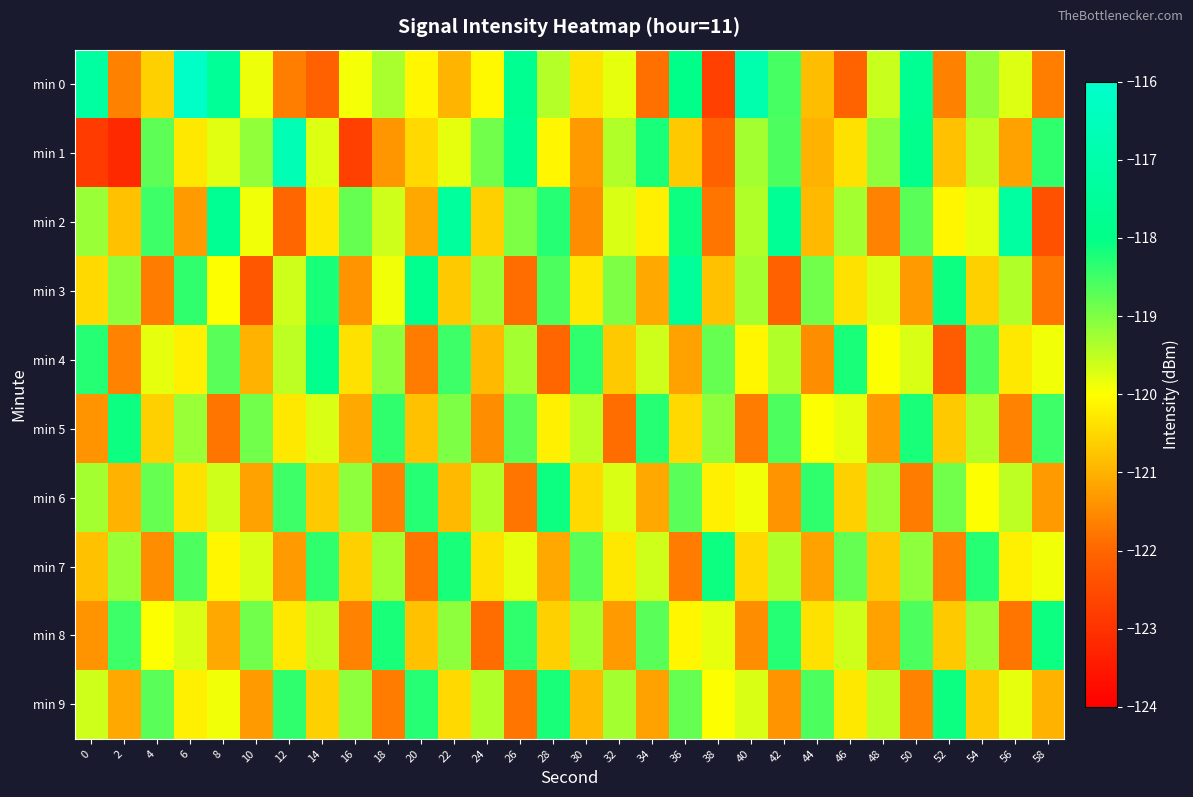

At 38, list the series in order from smallest to largest.

min 0, min 1, min 2, min 3, min 6, min 9, min 8, min 5, min 4, min 7